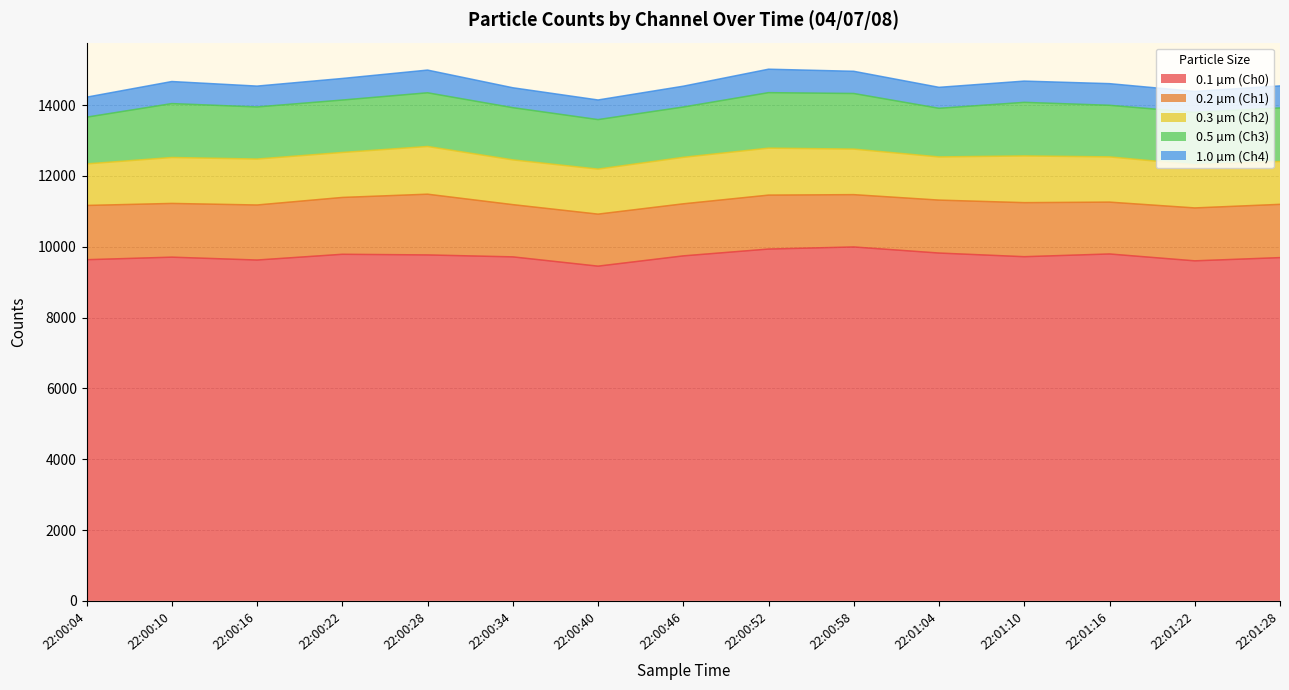

In 1.0 µm (Ch4), how many points are higher than both neighbors (excluding endpoints)?

4